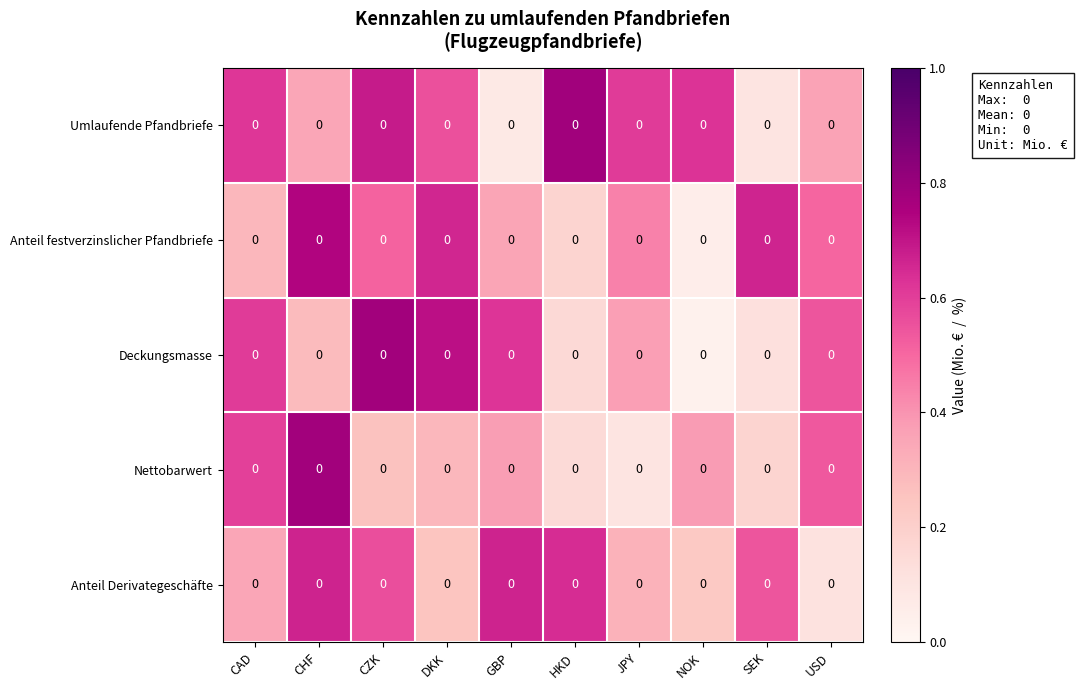

Reading left to right, what are all the values shown in this chart?

Umlaufende Pfandbriefe: CAD=0.0	CHF=0.0	CZK=0.0	DKK=0.0	GBP=0.0	HKD=0.0	JPY=0.0	NOK=0.0	SEK=0.0	USD=0.0
Anteil festverzinslicher Pfandbriefe: CAD=0.0	CHF=0.0	CZK=0.0	DKK=0.0	GBP=0.0	HKD=0.0	JPY=0.0	NOK=0.0	SEK=0.0	USD=0.0
Deckungsmasse: CAD=0.0	CHF=0.0	CZK=0.0	DKK=0.0	GBP=0.0	HKD=0.0	JPY=0.0	NOK=0.0	SEK=0.0	USD=0.0
Nettobarwert: CAD=0.0	CHF=0.0	CZK=0.0	DKK=0.0	GBP=0.0	HKD=0.0	JPY=0.0	NOK=0.0	SEK=0.0	USD=0.0
Anteil Derivategeschäfte: CAD=0.0	CHF=0.0	CZK=0.0	DKK=0.0	GBP=0.0	HKD=0.0	JPY=0.0	NOK=0.0	SEK=0.0	USD=0.0